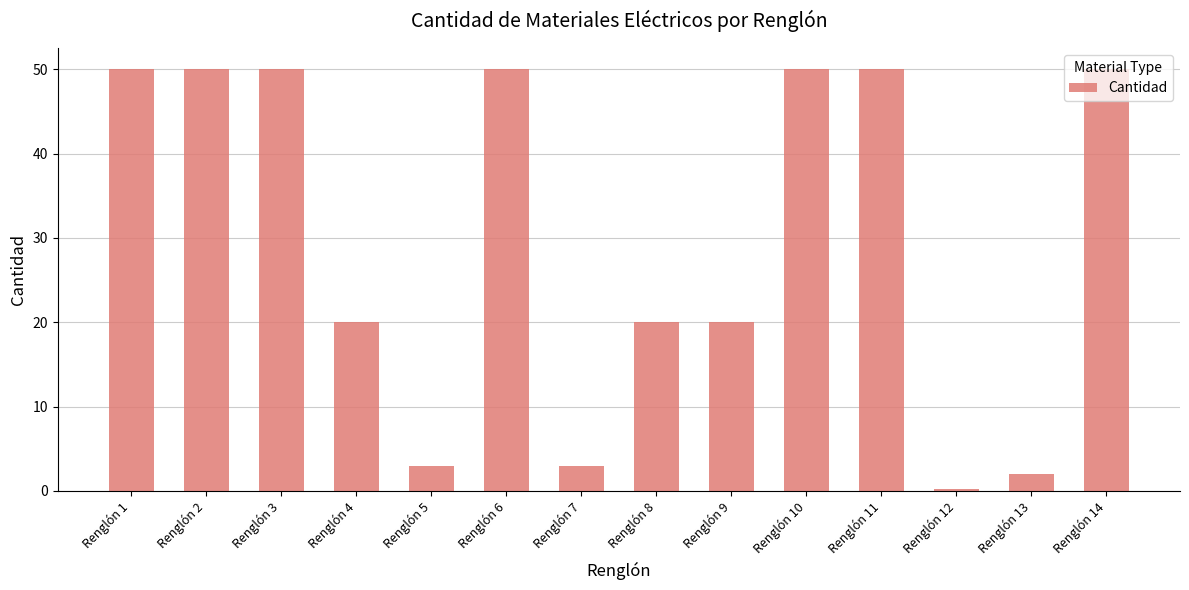

Reading left to right, list all the values displayed in this chart.

50.0	50.0	50.0	20.0	3.0	50.0	3.0	20.0	20.0	50.0	50.0	0.2	2.0	50.0